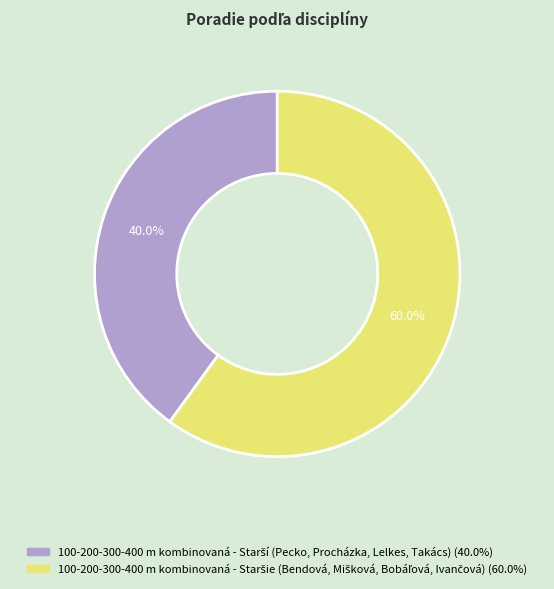

Is there a majority slice in this chart?

Yes